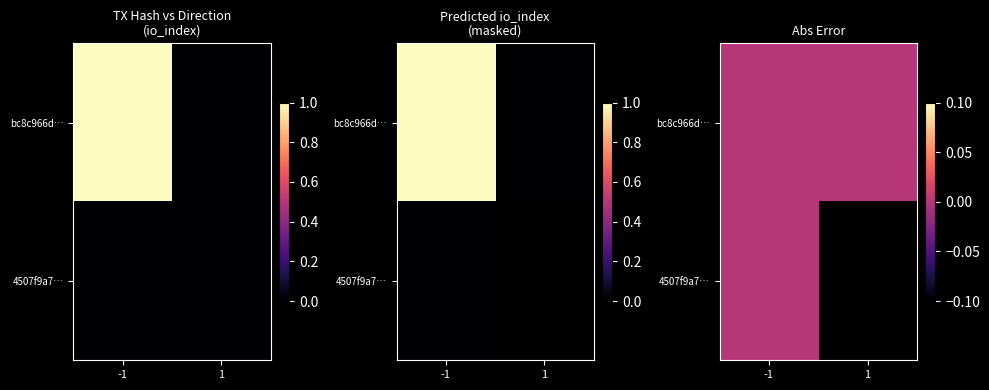

The value of bc8c966d3ca27e5b2ebab98d38381fbff71f625 at -1 is 2. True or false?

False